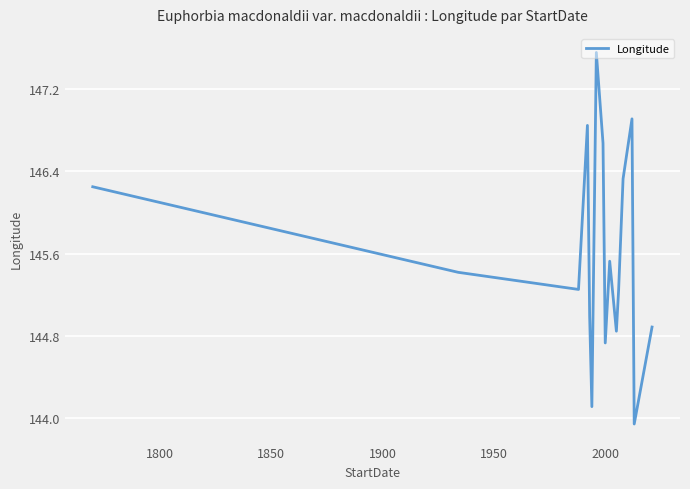

What is the difference between the maximum and minimum values?

3.6